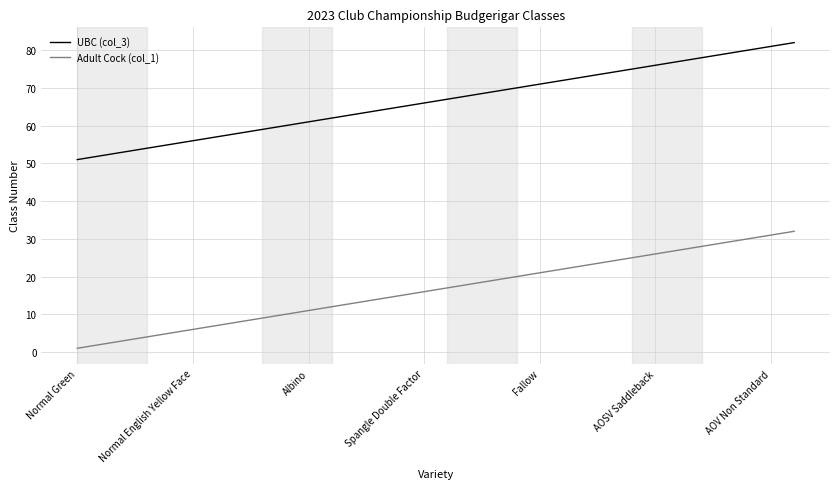

Which series has the largest total across all categories?

UBC (col_3)